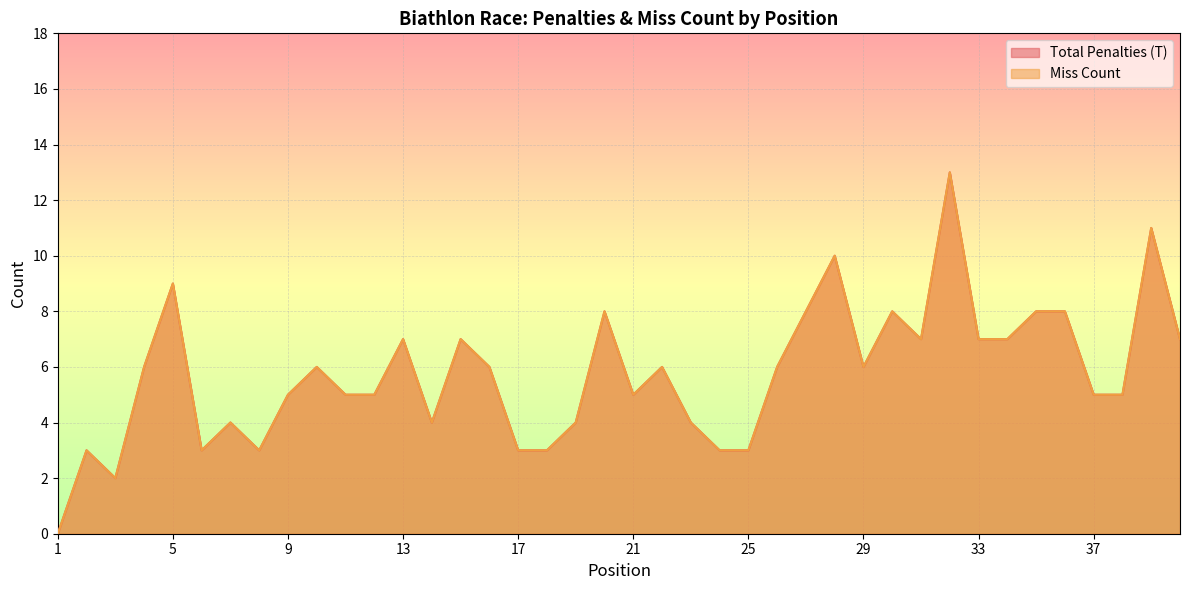

At 17, list the series in order from largest to smallest.

Total Penalties (T), Miss Count